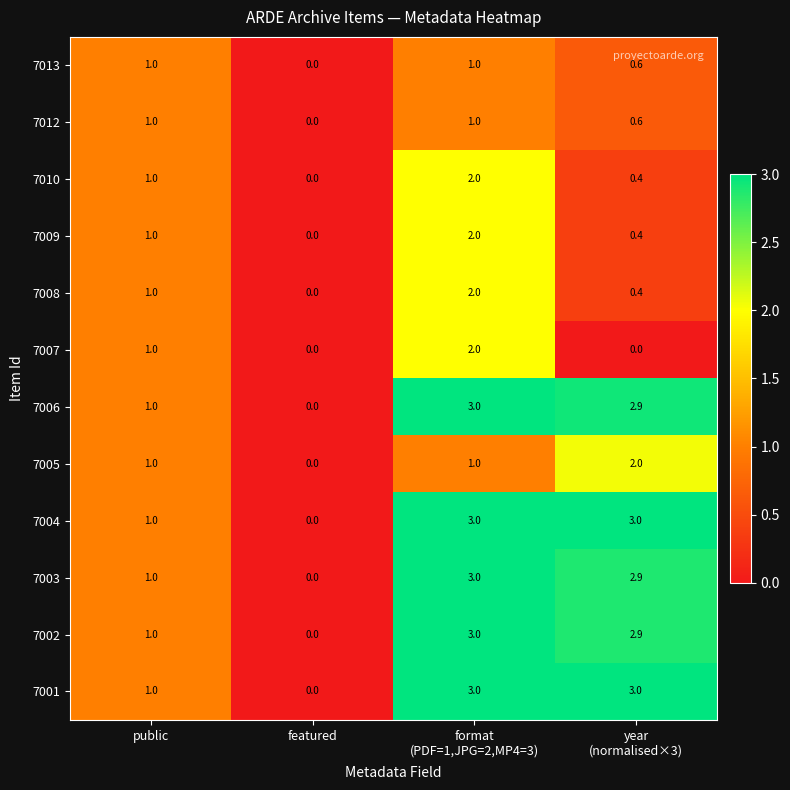

What is the maximum value shown in the chart?

3.0